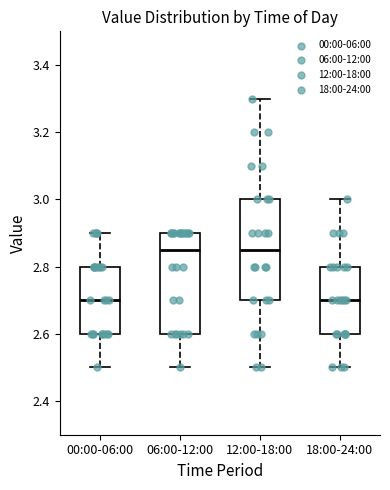

Where does the median line of the box for 06:00-12:00 sit on the y-axis? The values are not printed on the chart, so give them approximately, as read against the axis.

2.86